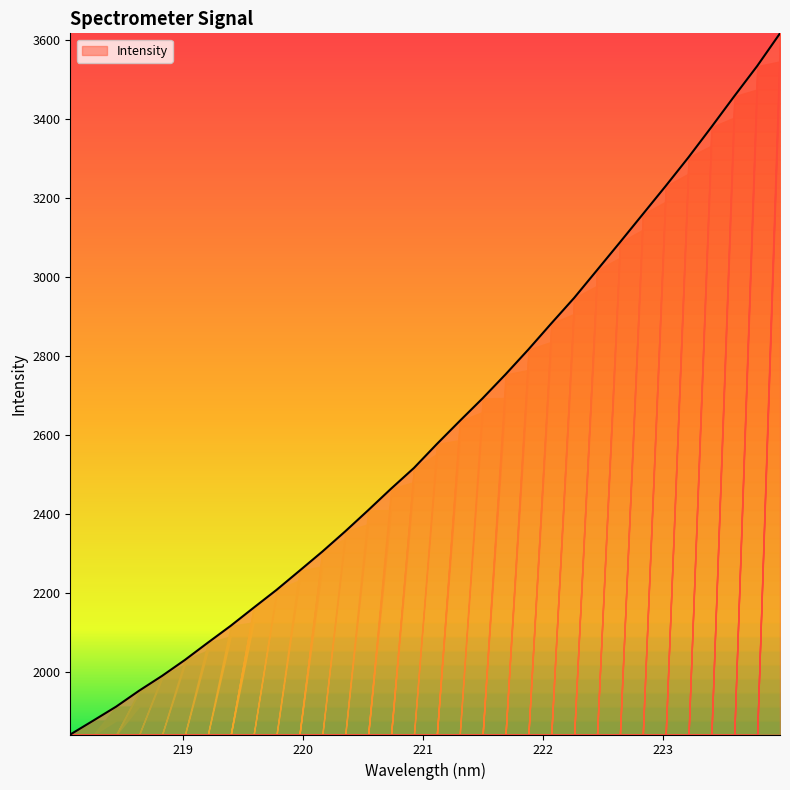

What is the difference between the maximum and minimum values?

1776.9